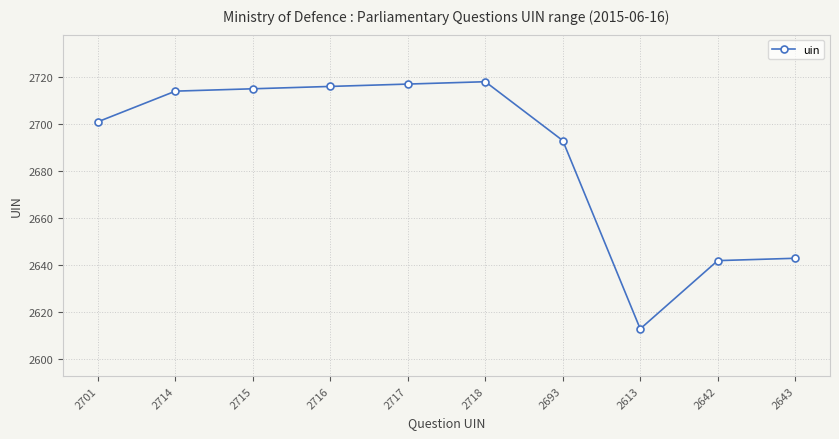

What is the ratio of the value at 2613 to the value at 2701?

1.0